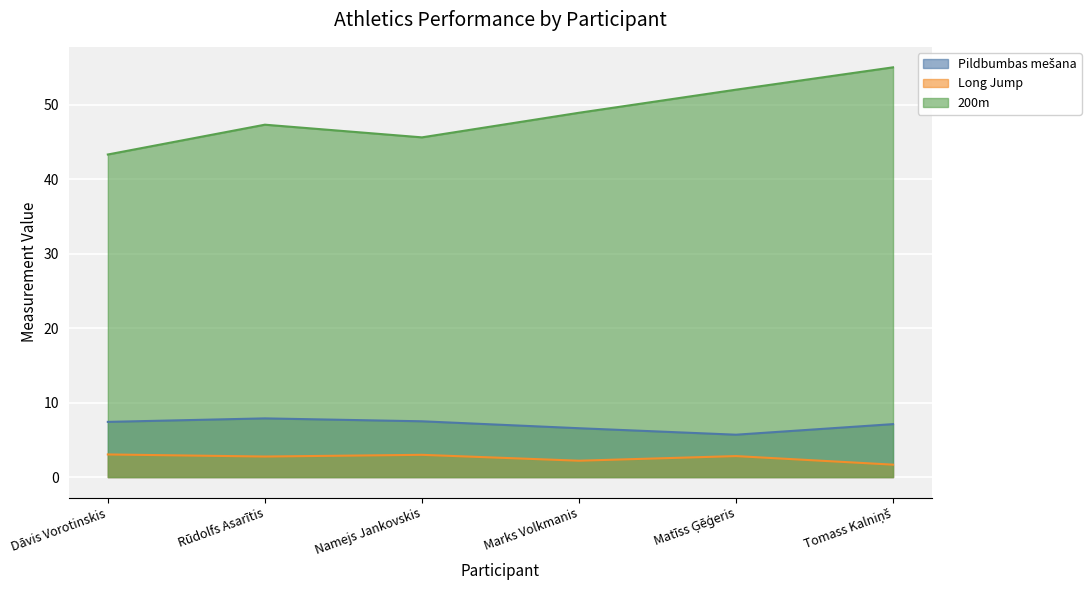

Which series has the widest spread of values?

200m